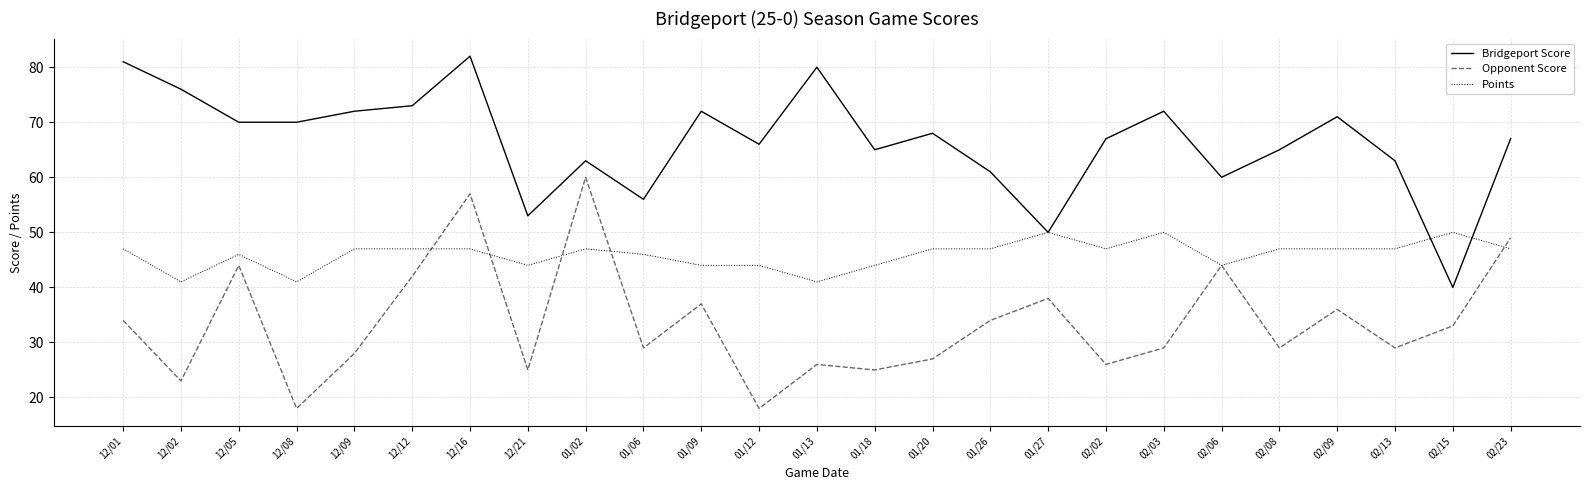

At which category is the sum across all series the highest?

12/16